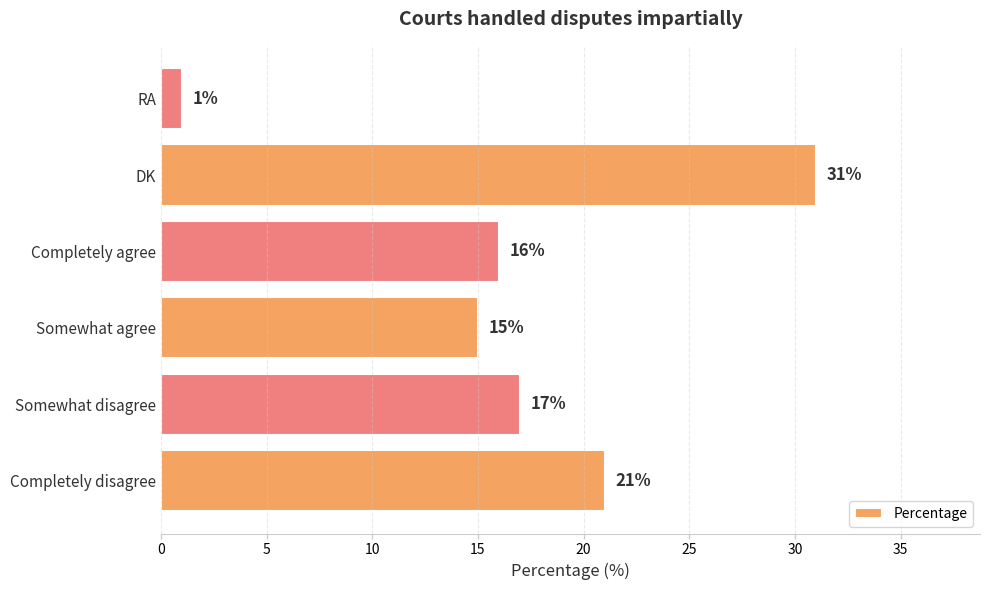

What is the sum of all values?

101